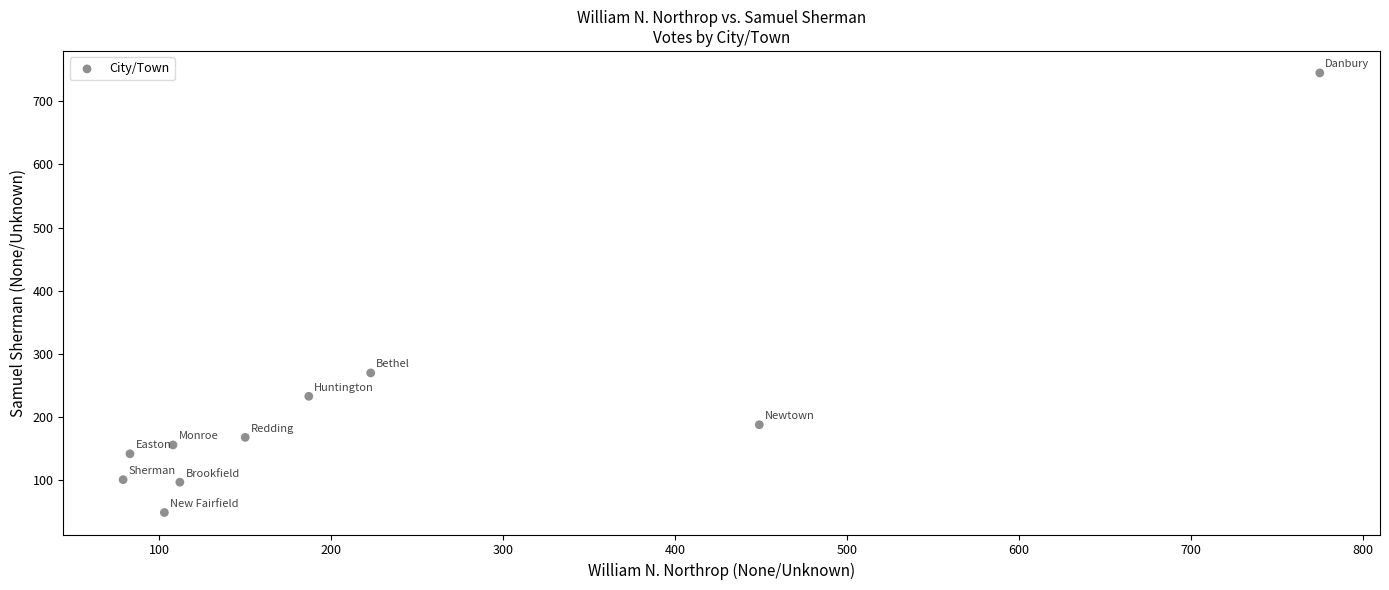

What is the range of Y values (max minus min)?

696